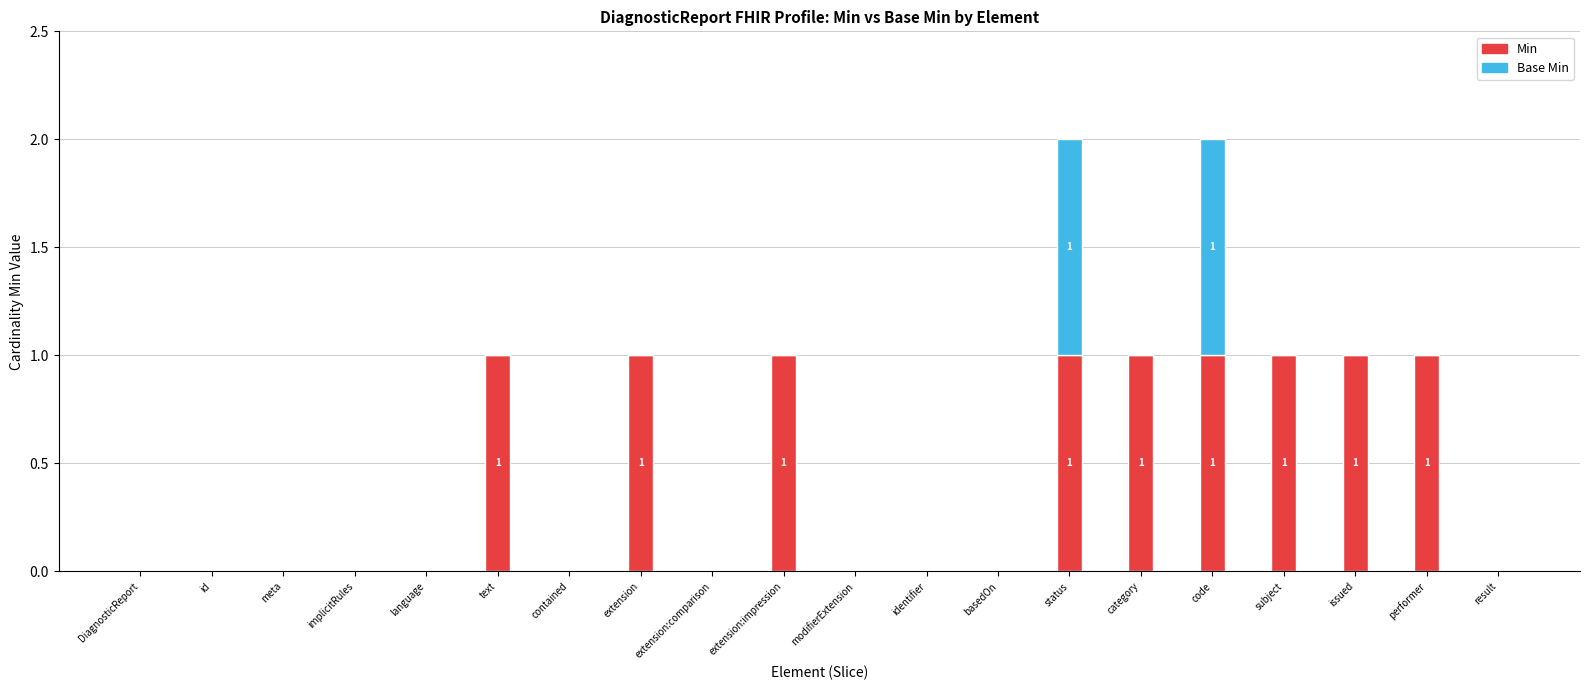

How many categories are shown in the chart?

20